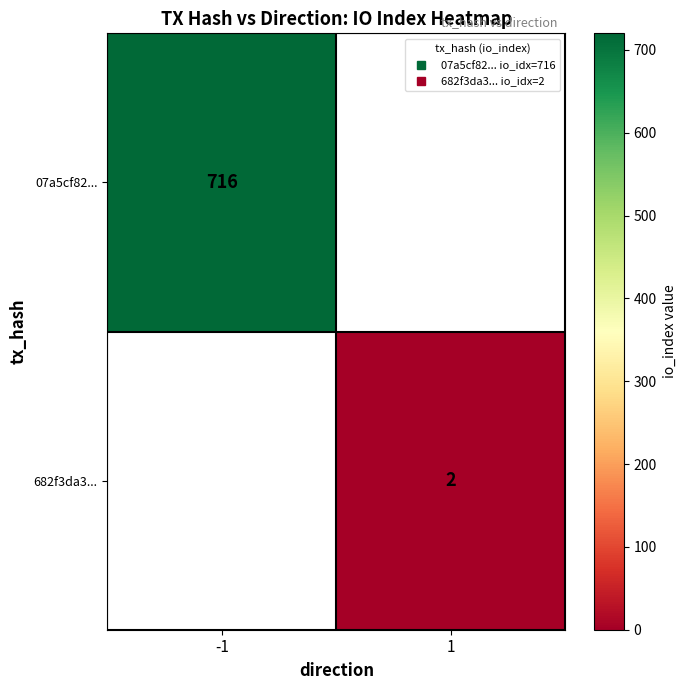

Rank the series by their maximum value, from highest to lowest.

07a5cf82..., 682f3da3...